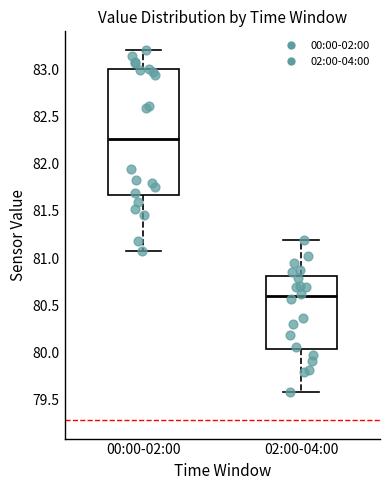

Where does the median line of the box for 02:00-04:00 sit on the y-axis? The values are not printed on the chart, so give them approximately, as read against the axis.

80.60